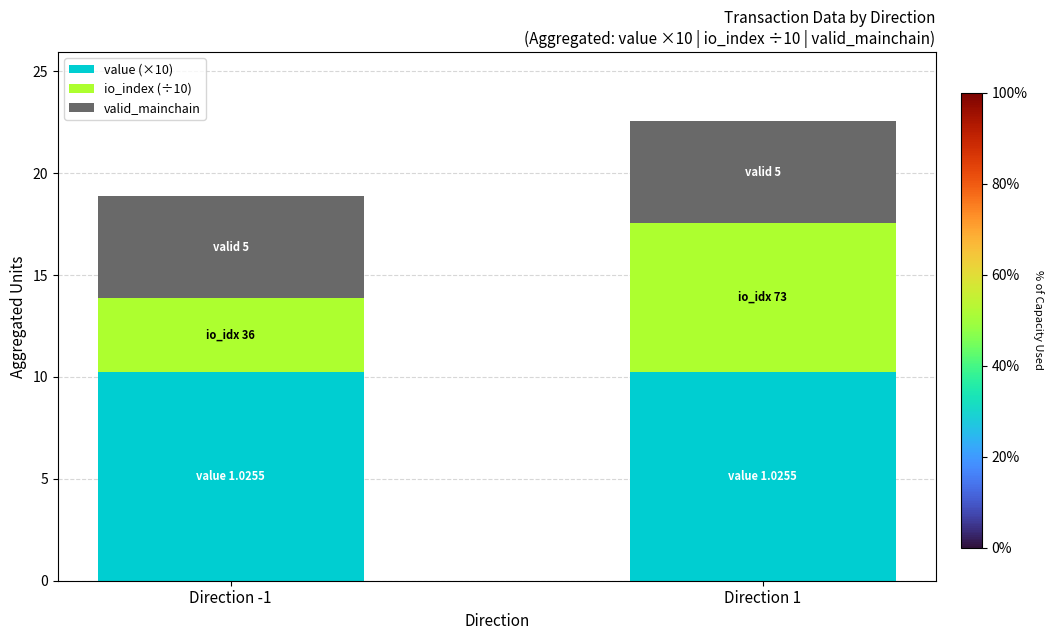

What is the sum of all value (×10) values?

20.5